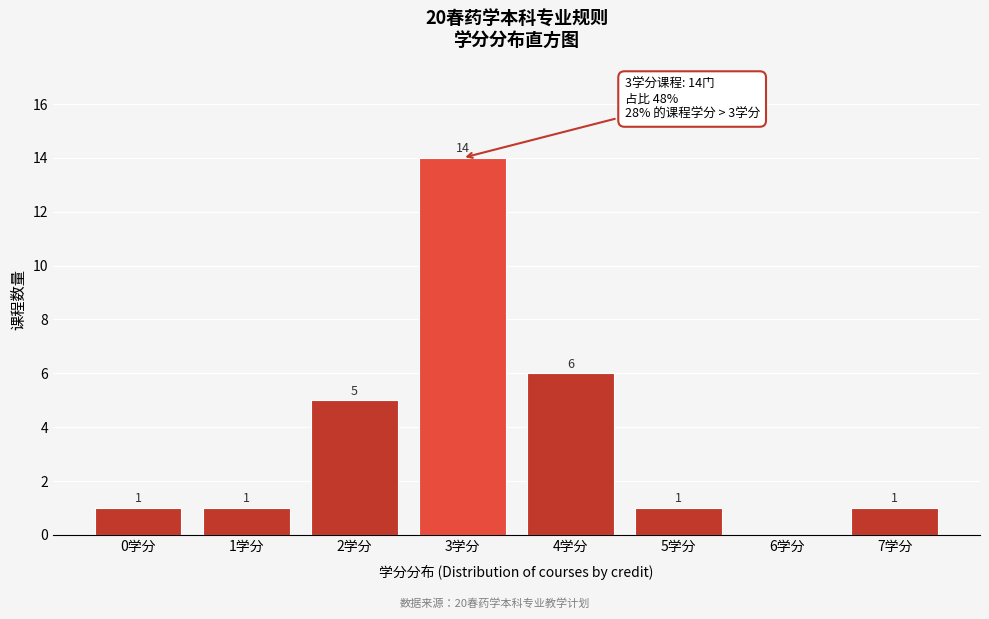

Which range on the x-axis has the tallest bar?

2.5 to 3.5